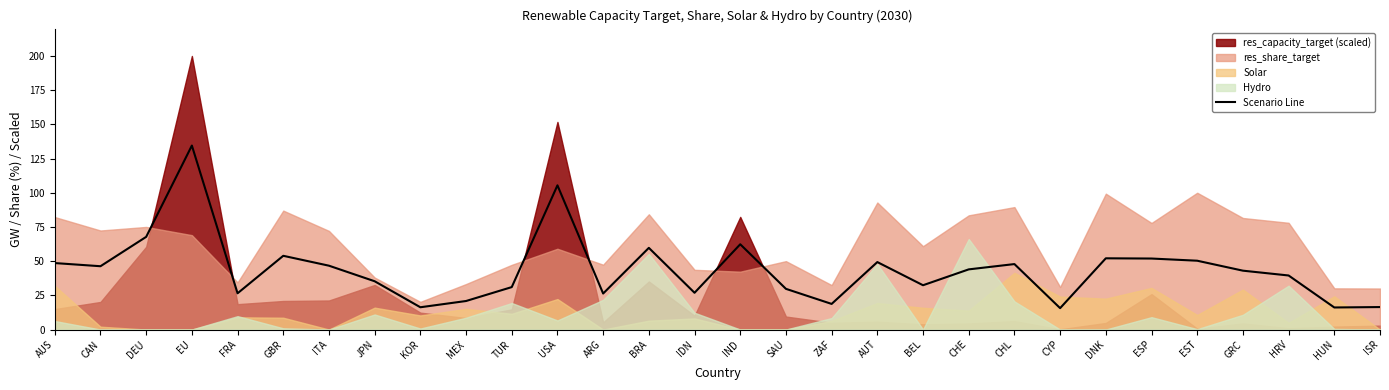

Which category has the highest value in the Scenario Line series?

EU